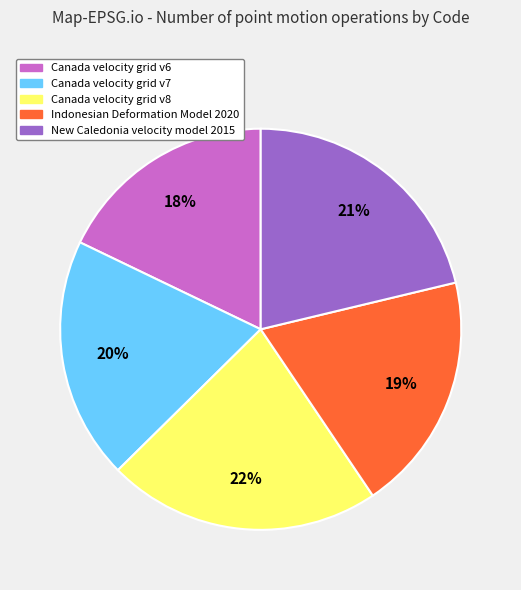

To the nearest percent, what percentage of the pie is Canada velocity grid v7?

20%